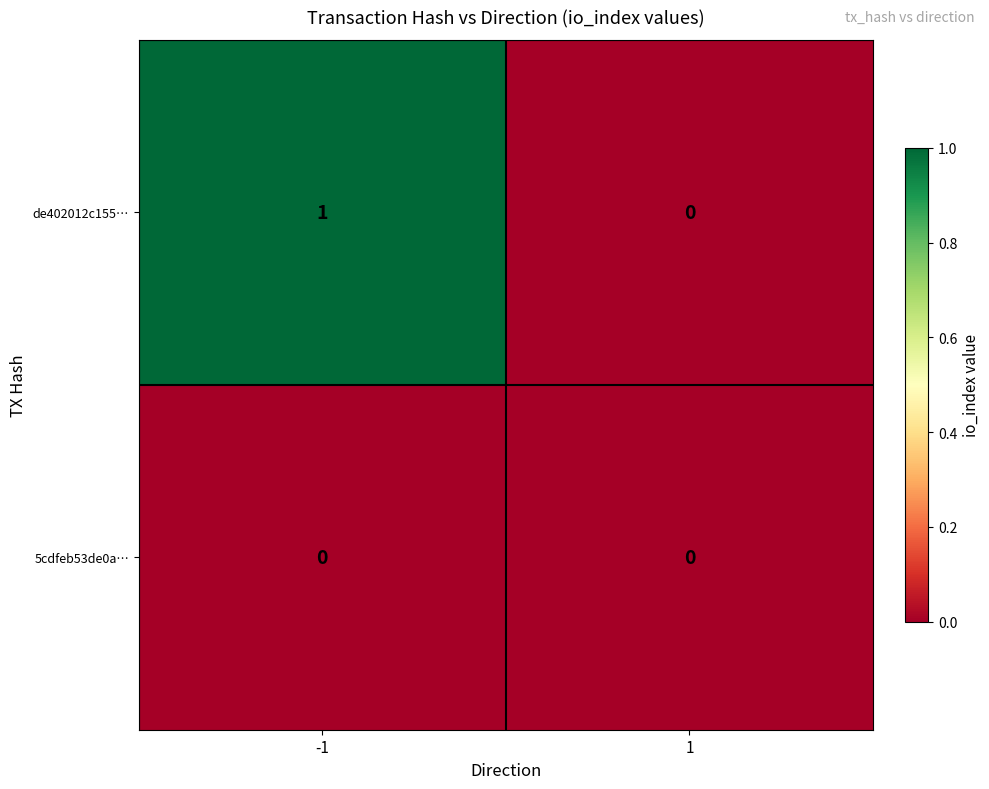

Which series has the largest range (max minus min)?

de402012c155…